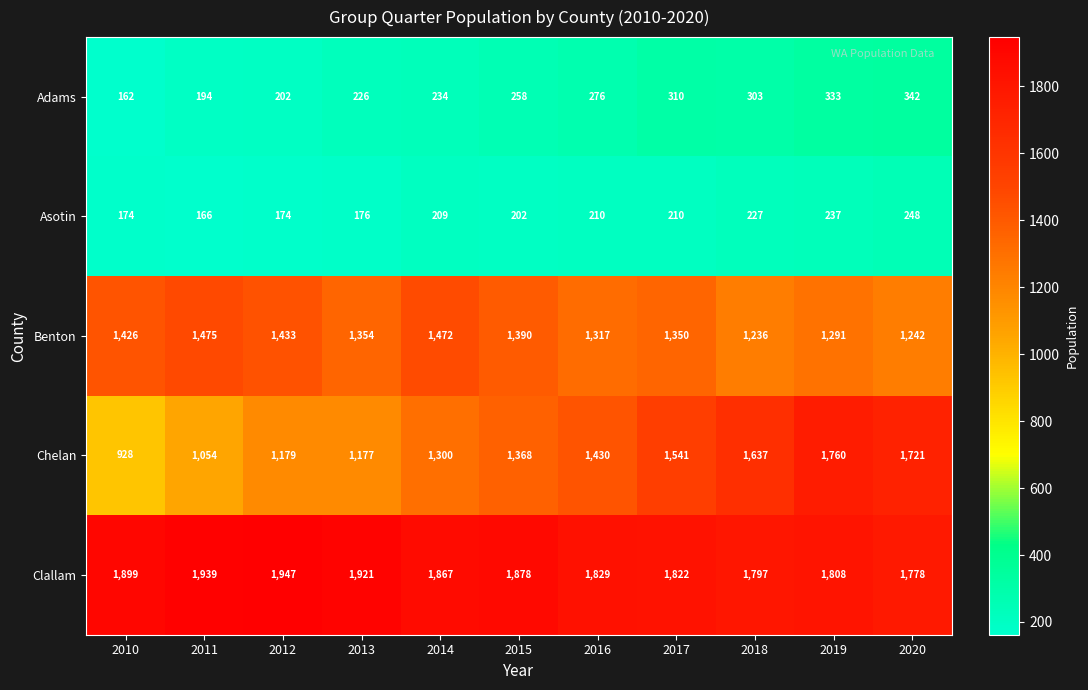

Which series has the widest spread of values?

Chelan